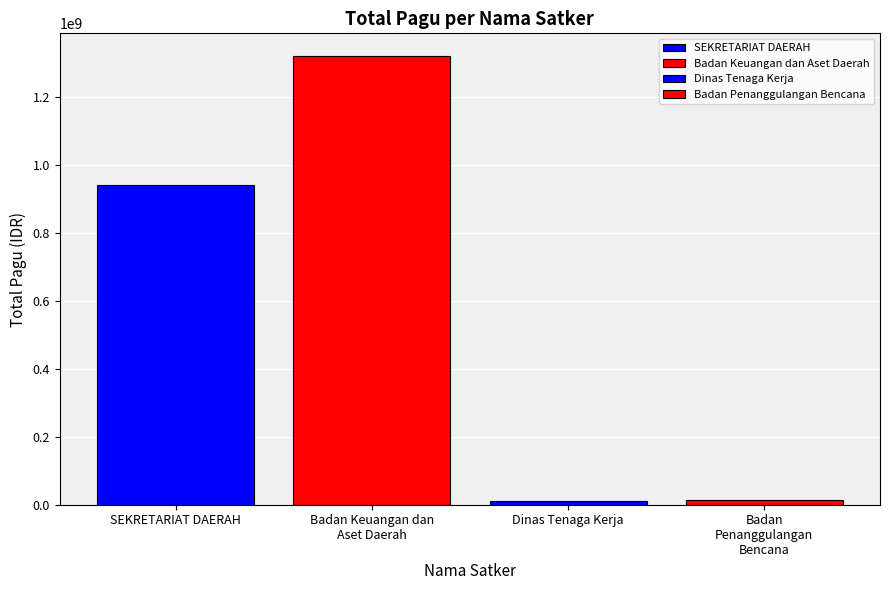

What is the greatest value displayed?

1321794126